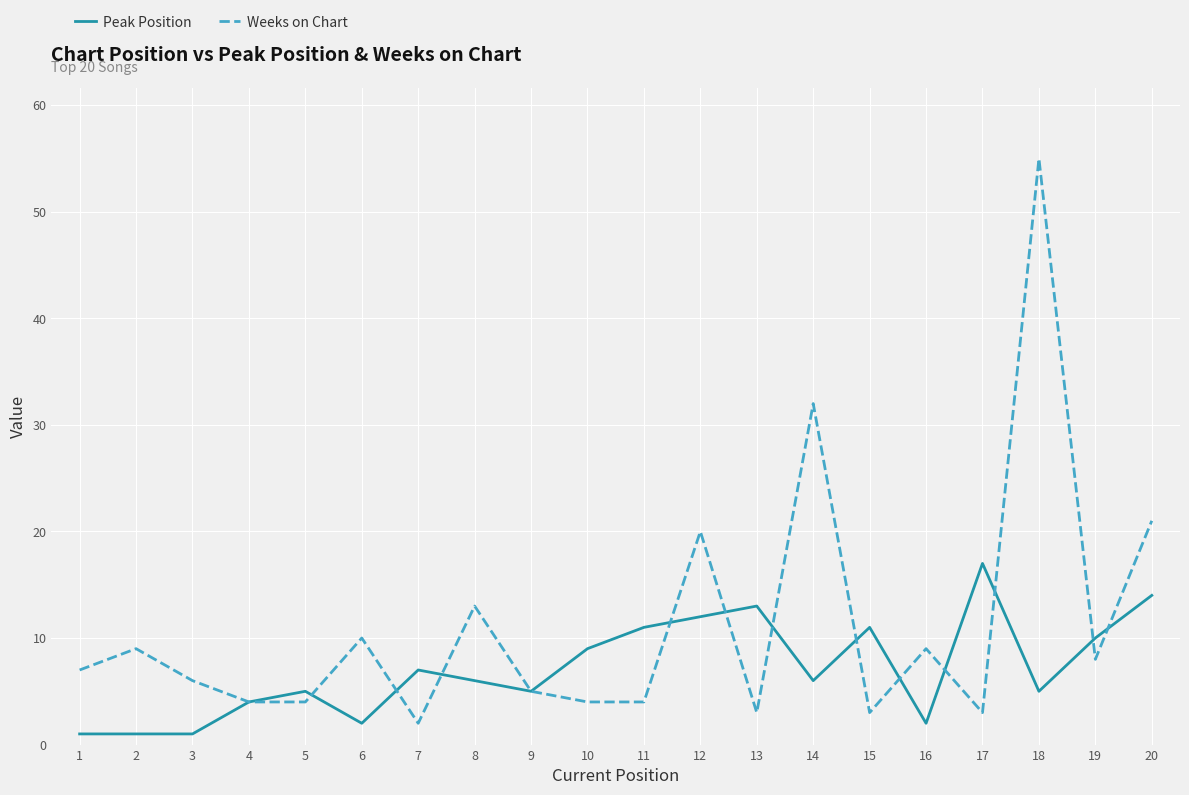

True or false: Peak Position has a value of 5 at 18.

True